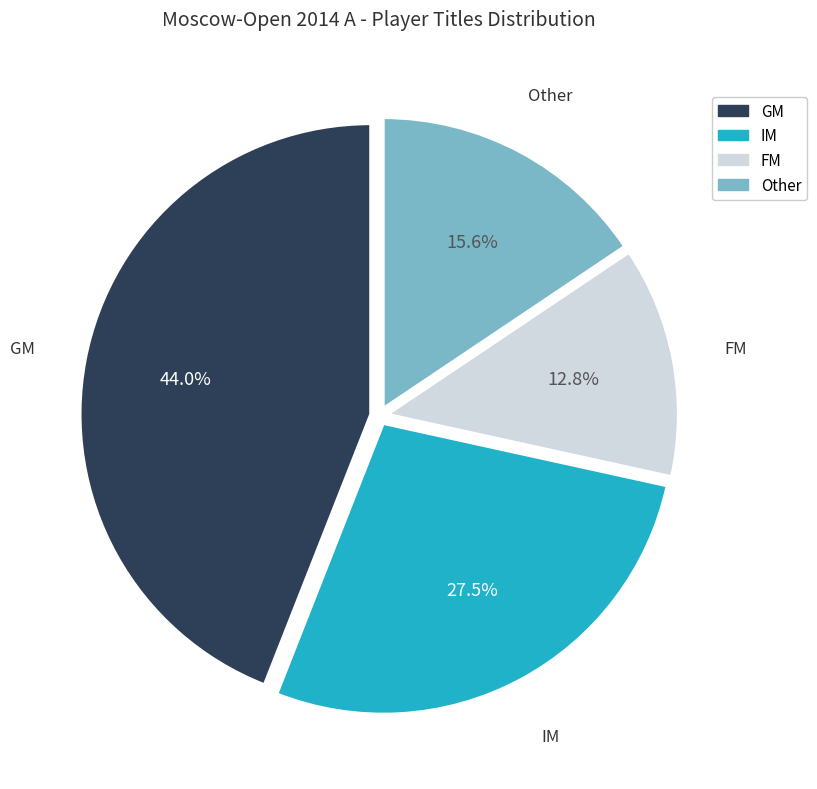

What percentage is NOT represented by IM?

72.5%